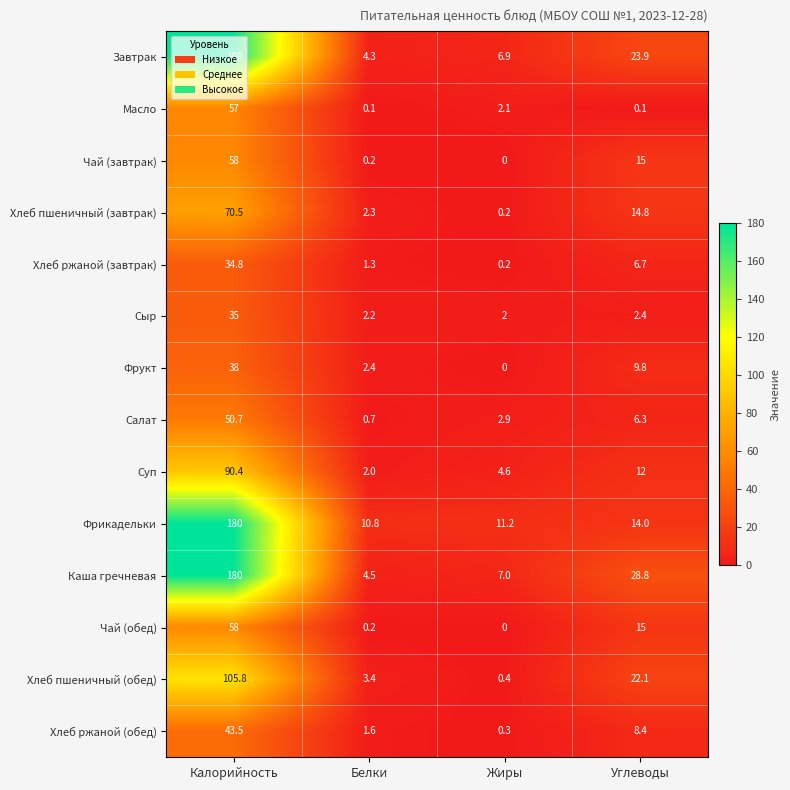

Which series has the largest total across all categories?

Каша гречневая